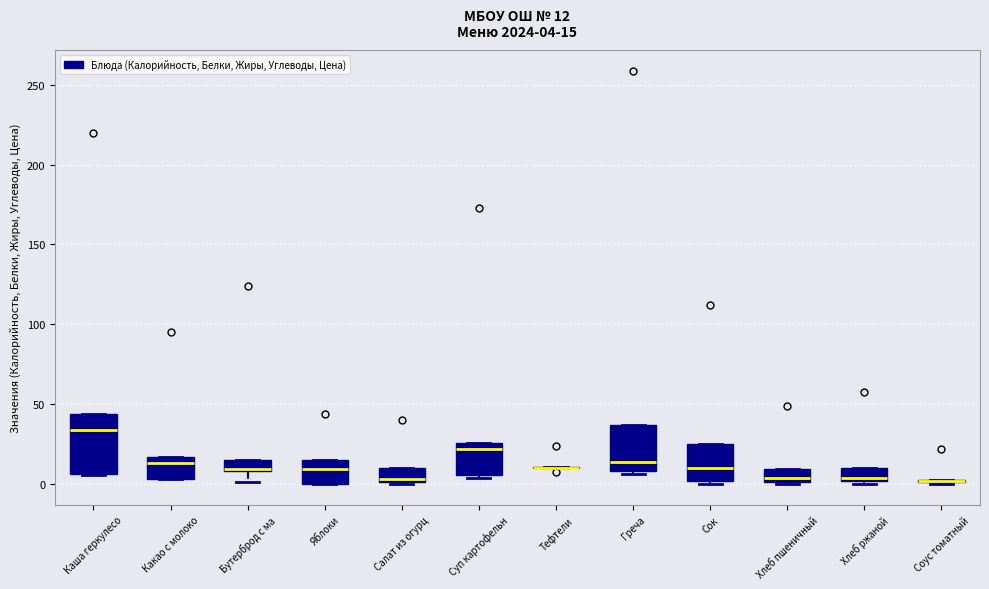

Which box is the tallest, from its lower edge to its upper edge?

Каша геркулесо